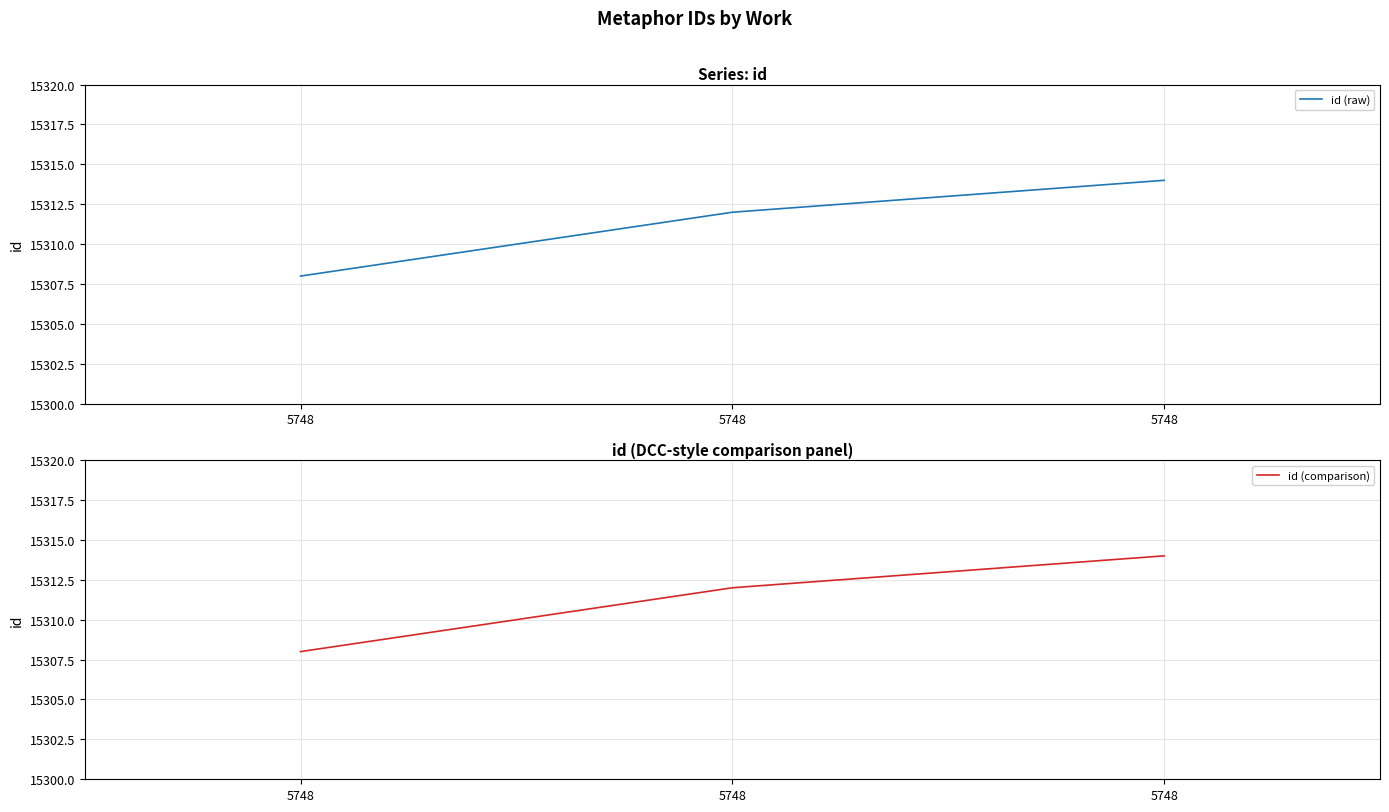

Which series has the widest spread of values?

id (raw)